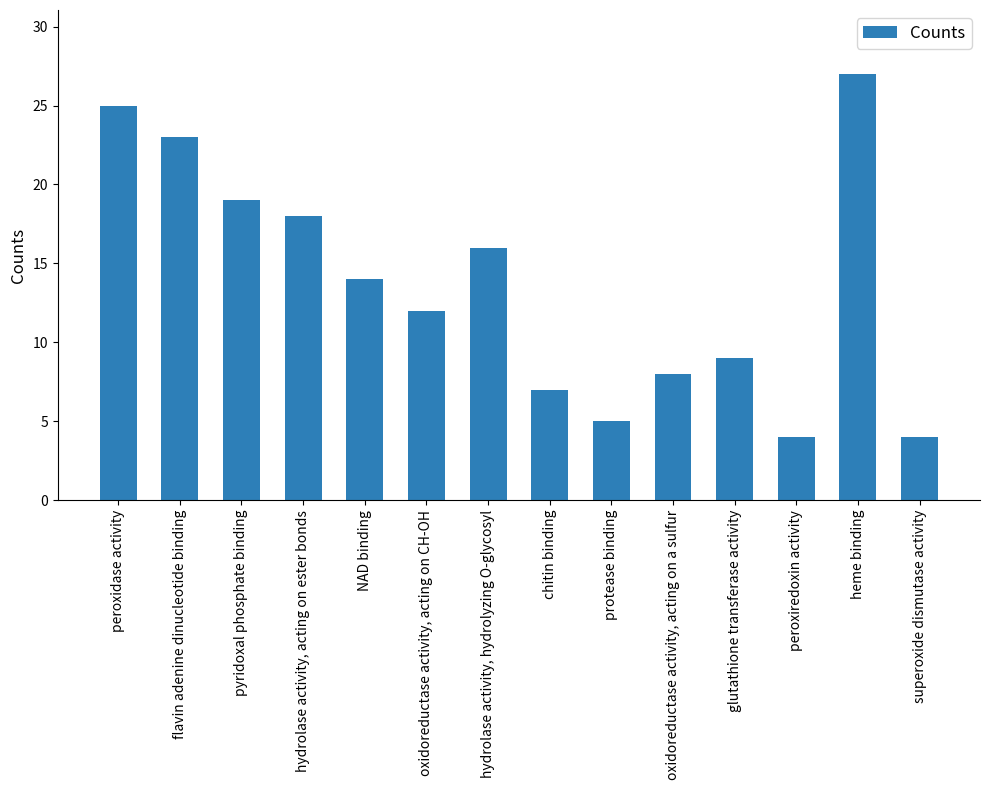

Does the chart contain any negative values?

No